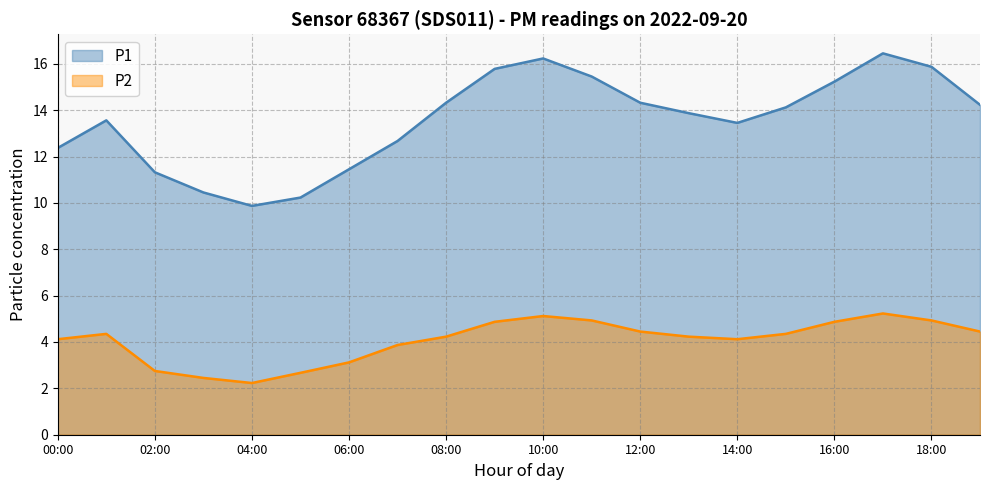

What is the difference between the highest and lowest values at 01:00?

9.2